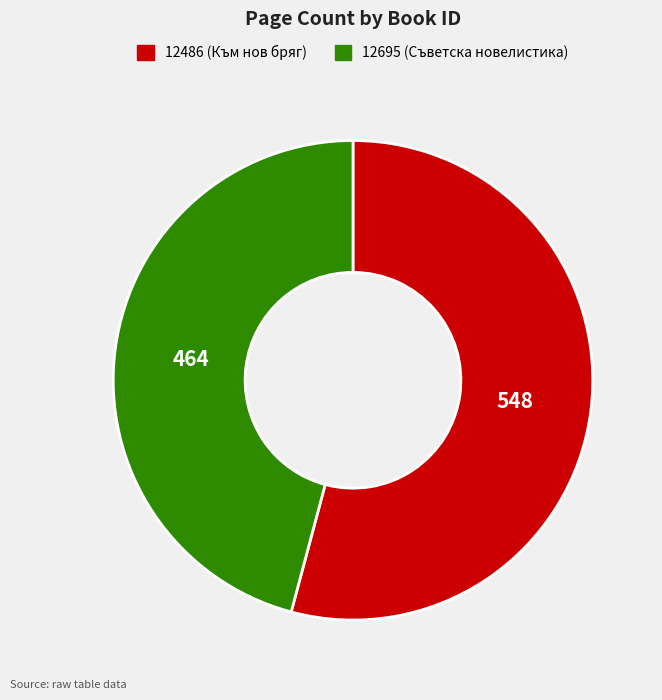

Approximately how many times larger is the value at 12695 compared to 12486?

0.8